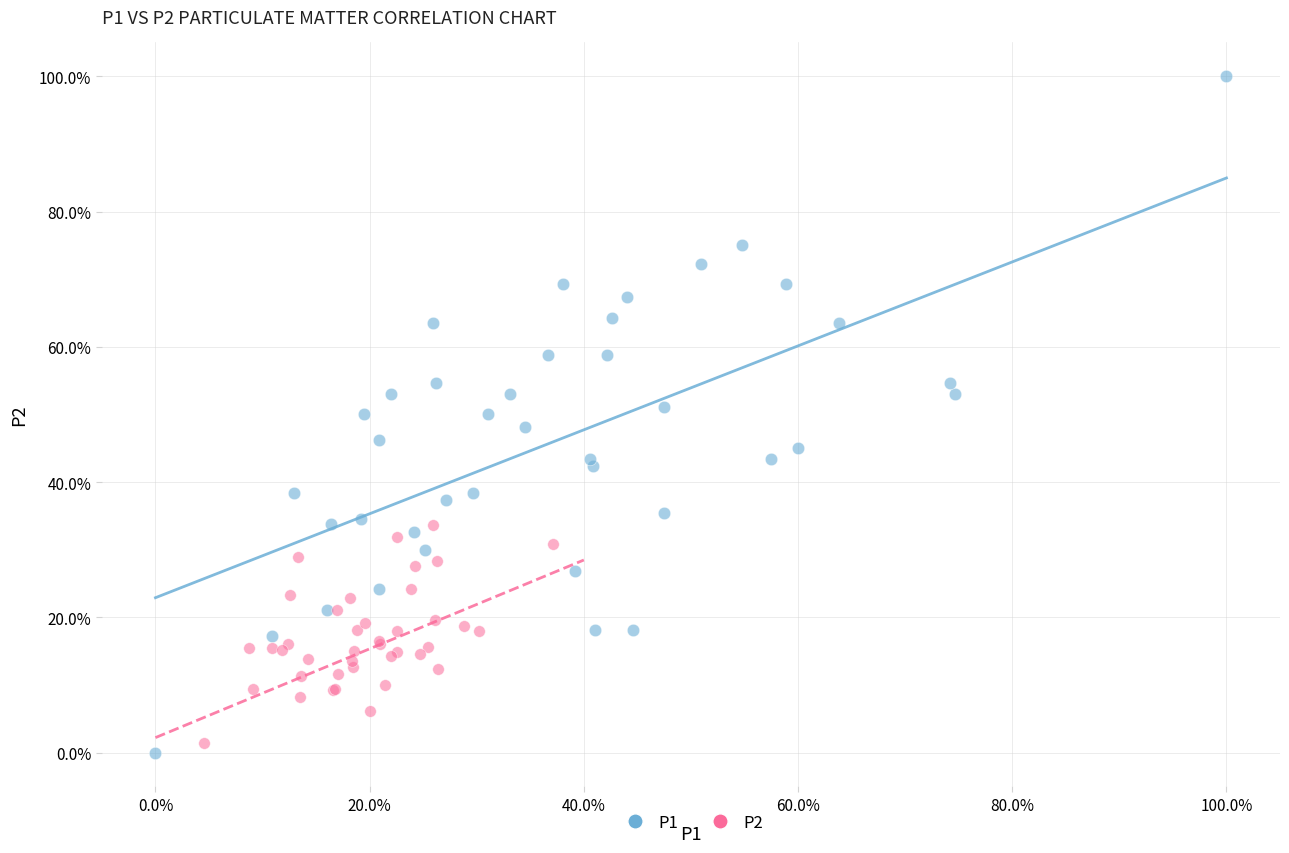

What are all the series names shown in the legend?

P1, P2